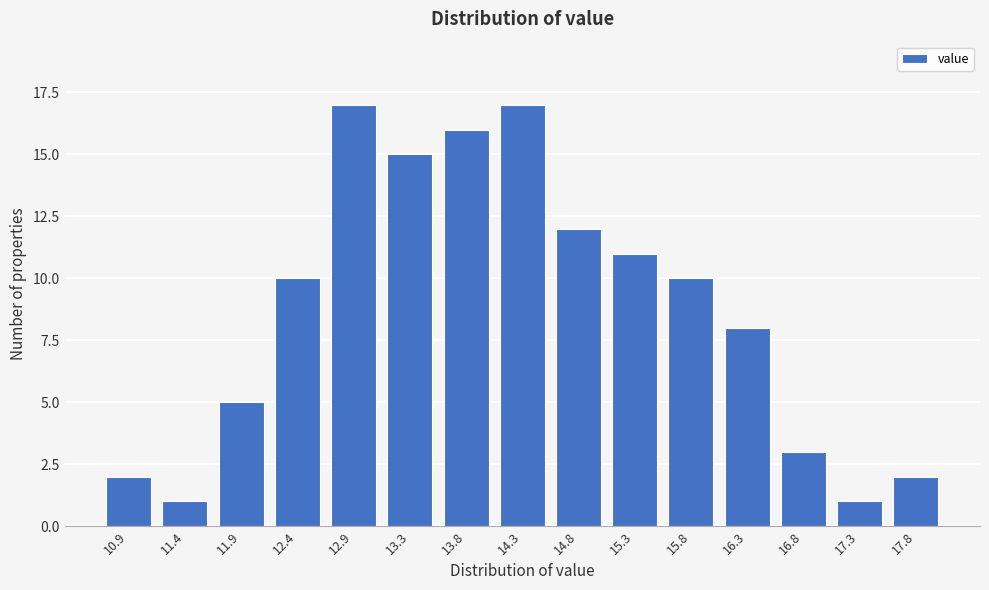

Reading left to right, list all the values displayed in this chart.

10.9=2	11.4=1	11.9=5	12.4=10	12.9=17	13.3=15	13.8=16	14.3=17	14.8=12	15.3=11	15.8=10	16.3=8	16.8=3	17.3=1	17.8=2